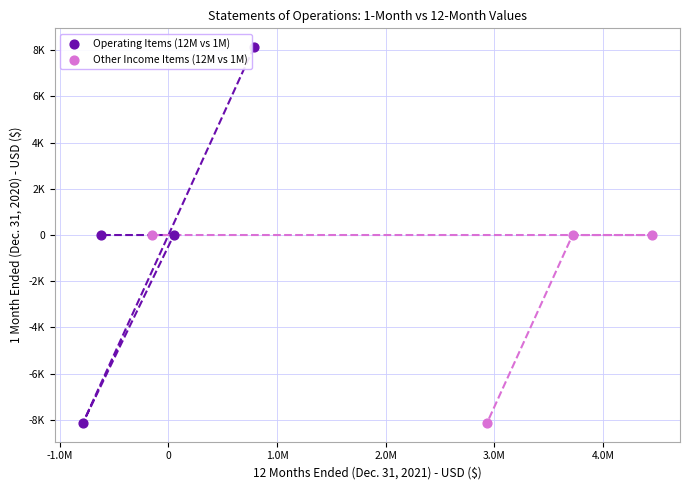

Which series has the widest spread of Y values?

Operating Items (12M vs 1M)